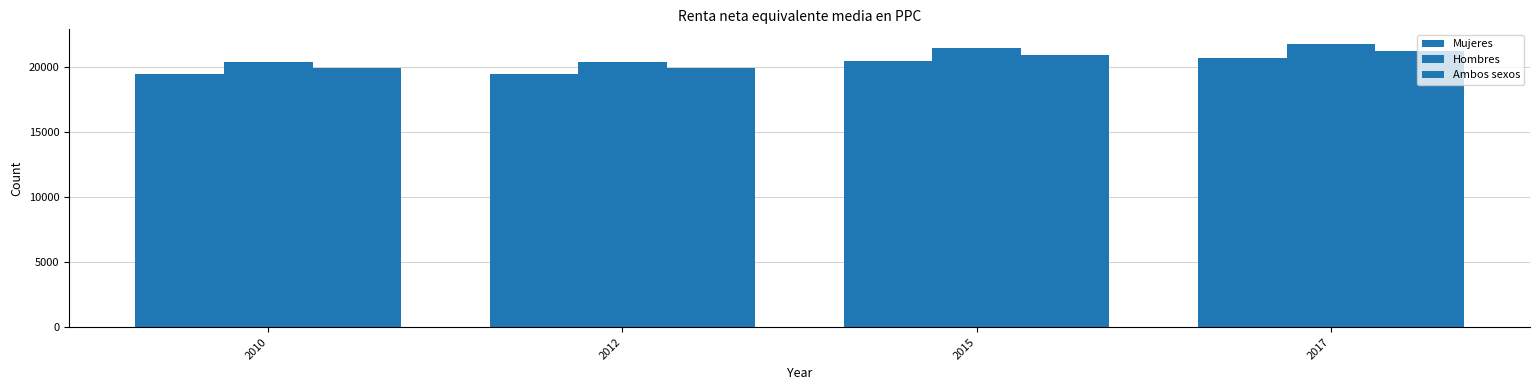

How many bars are there in each group?

3